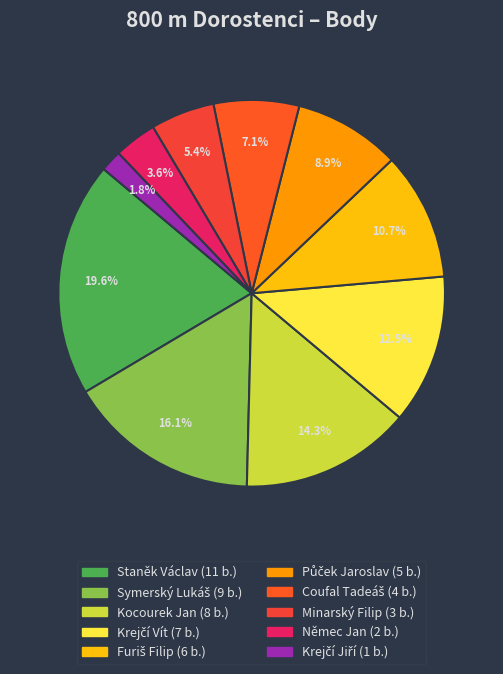

How many segments does this pie chart have?

10